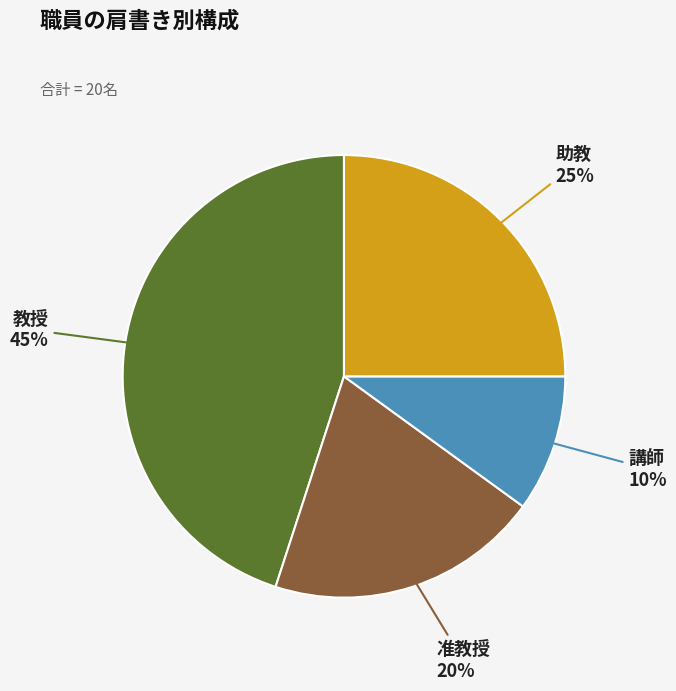

The 准教授 slice represents 20% of the pie. True or false?

True